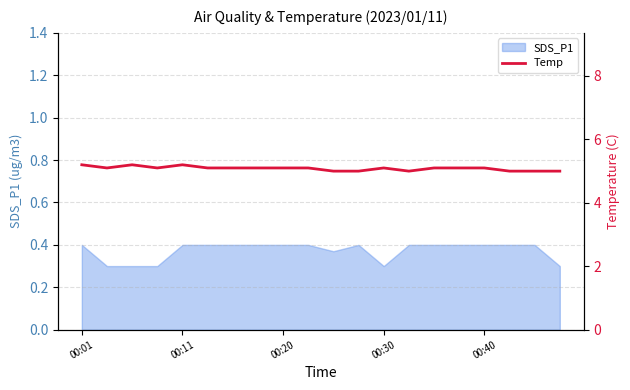

The value of SDS_P1 at 00:01 is 0.4. True or false?

True